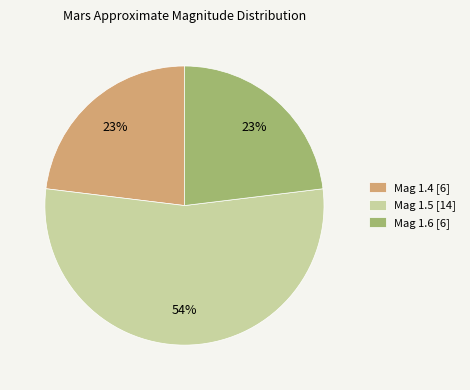

Combined, do Mag 1.4 [6] and Mag 1.5 [14] account for over 50%?

Yes